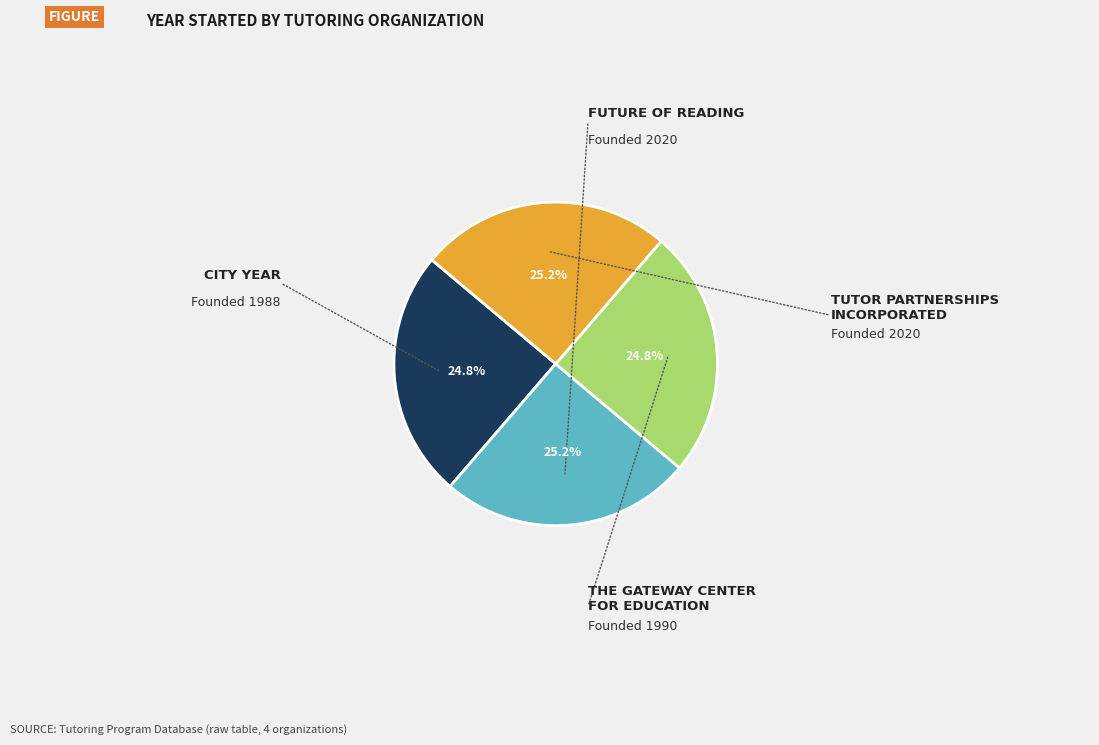

Is there any slice that represents more than half of the pie?

No